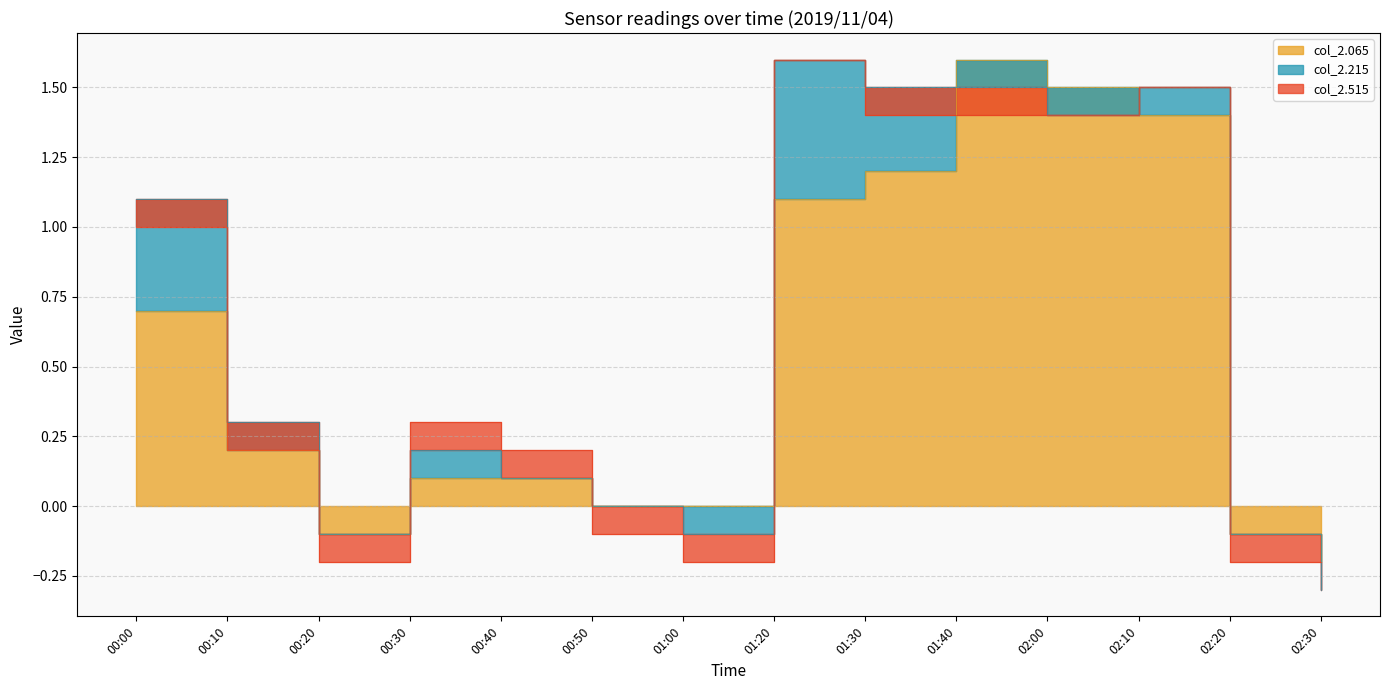

Which has a higher value, 01:20 or 00:20?

01:20